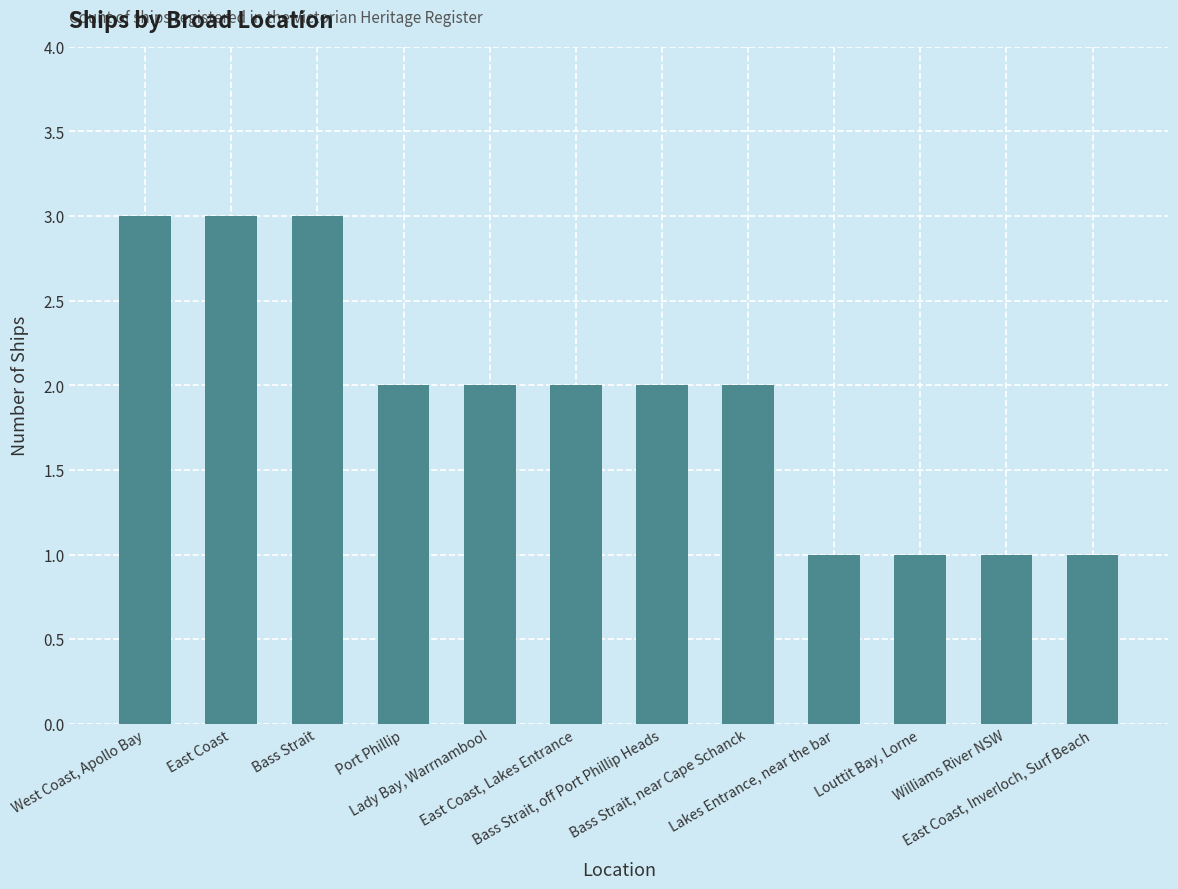

What is the maximum value shown in the chart?

3